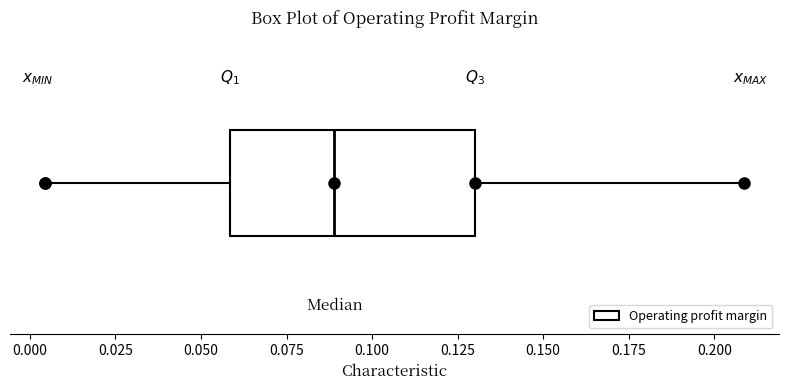

Where does the median line of the box sit on the x-axis? The values are not printed on the chart, so give them approximately, as read against the axis.

0.090